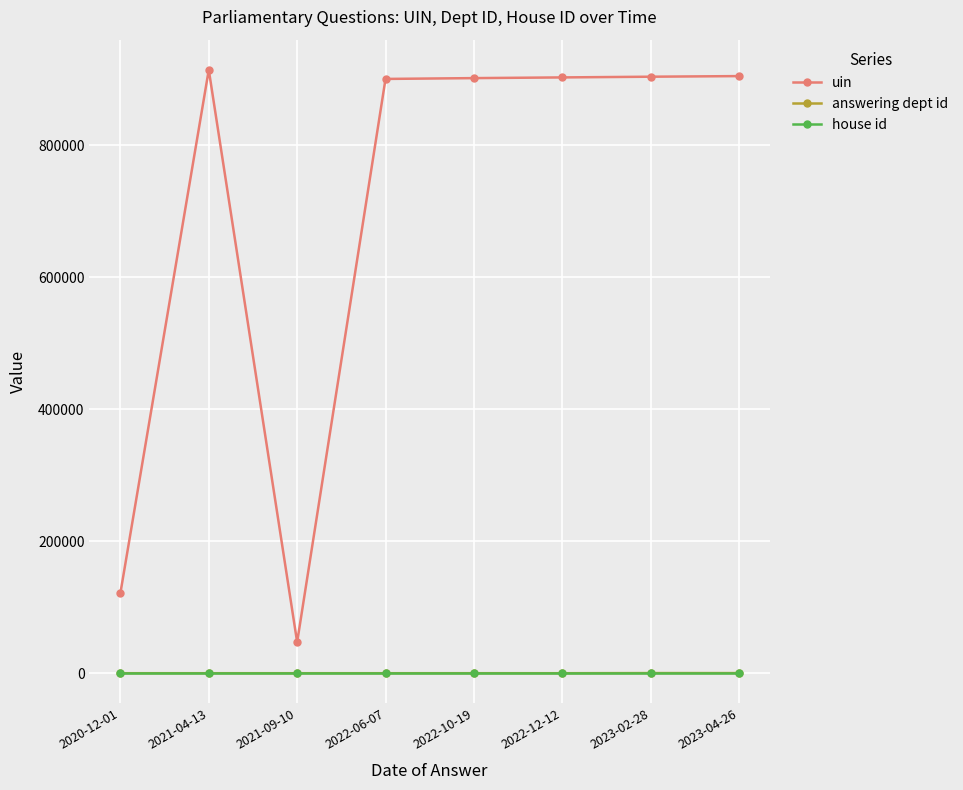

Where is the first local maximum for uin?

2021-04-13